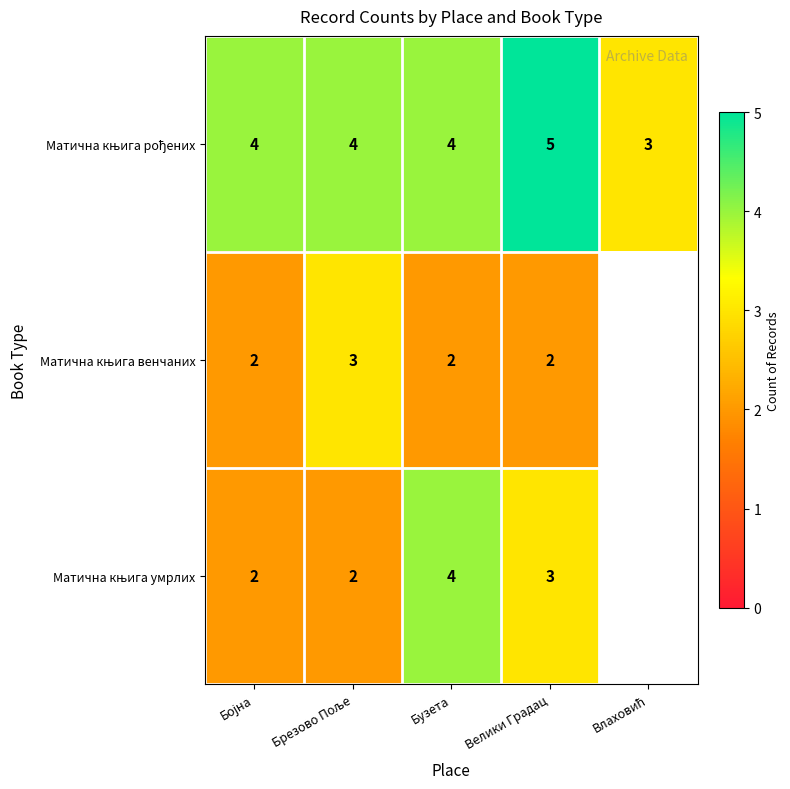

What is the total value across all series at Велики Градац?

10